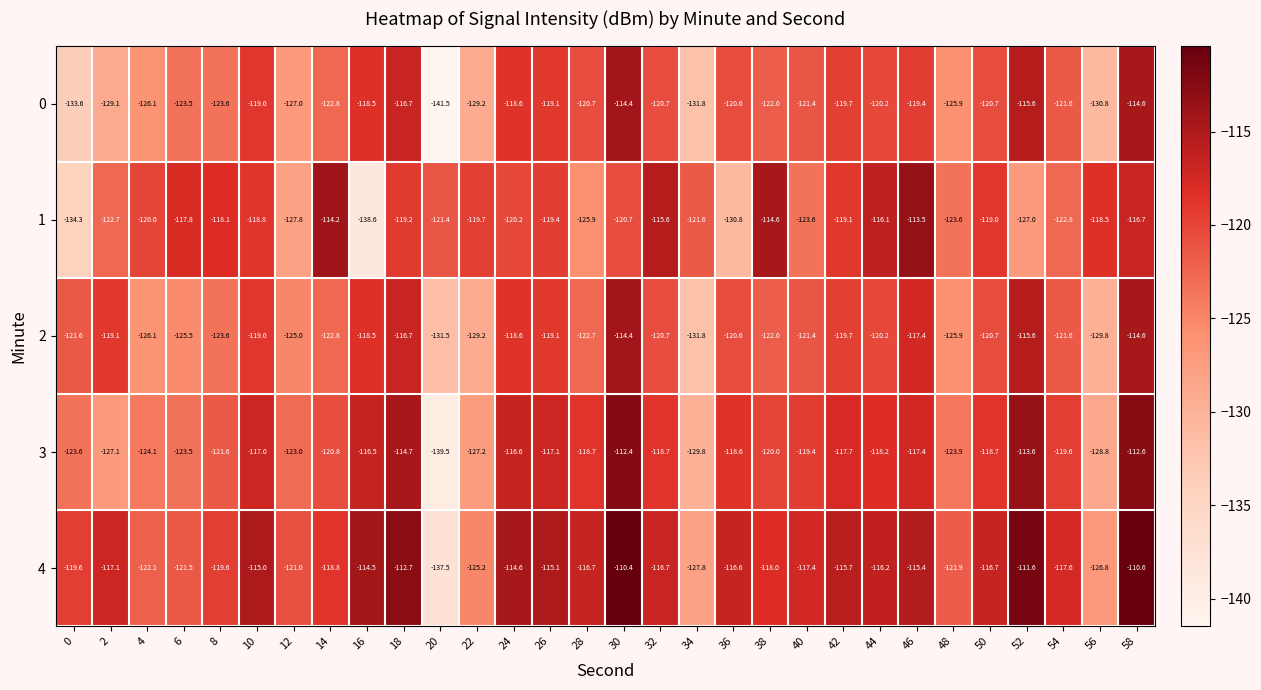

The value of 2 at 46 is -117.4. True or false?

True